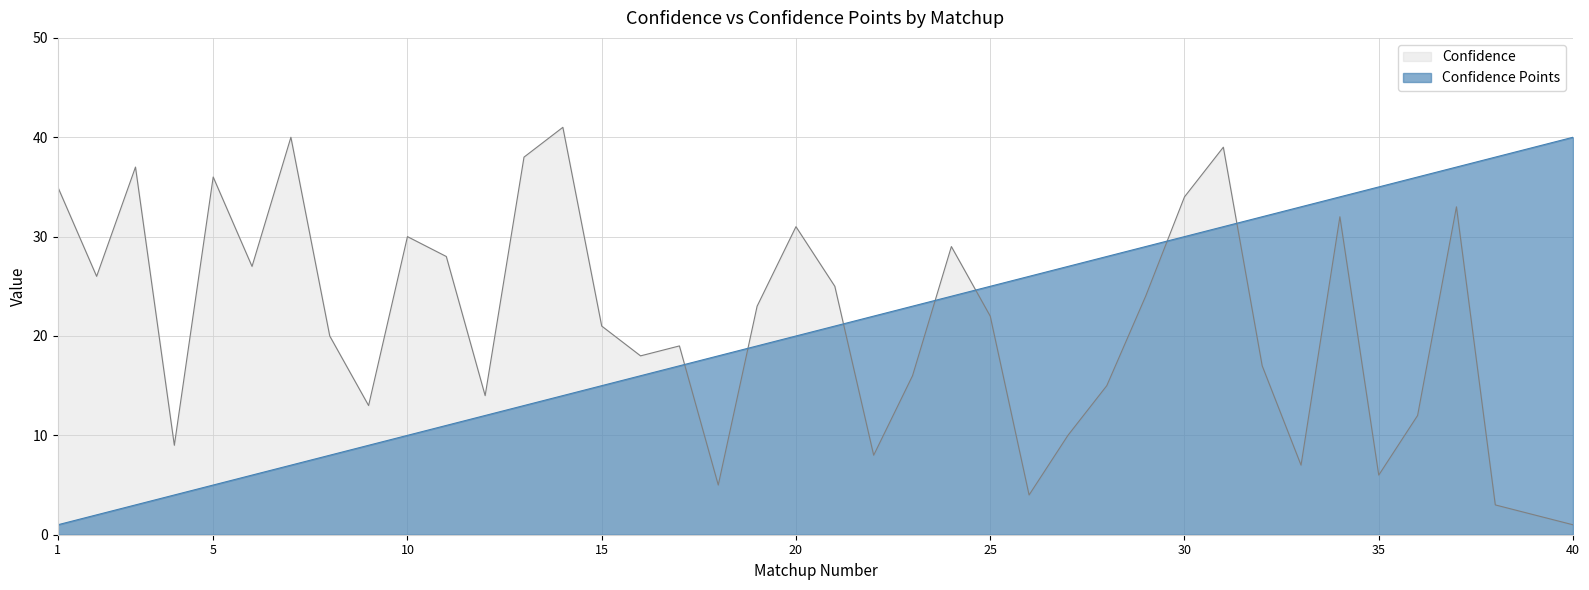

At how many categories does at least one series exceed 5?

40